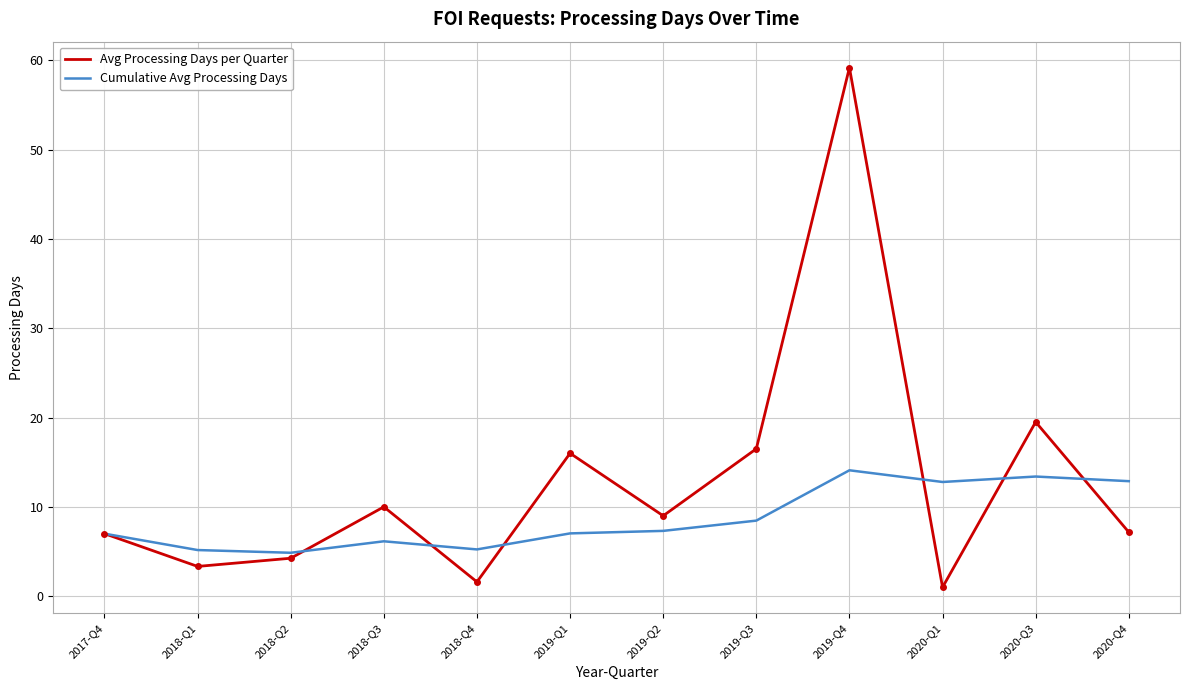

How many interior local valleys does the Avg Processing Days per Quarter series have?

4